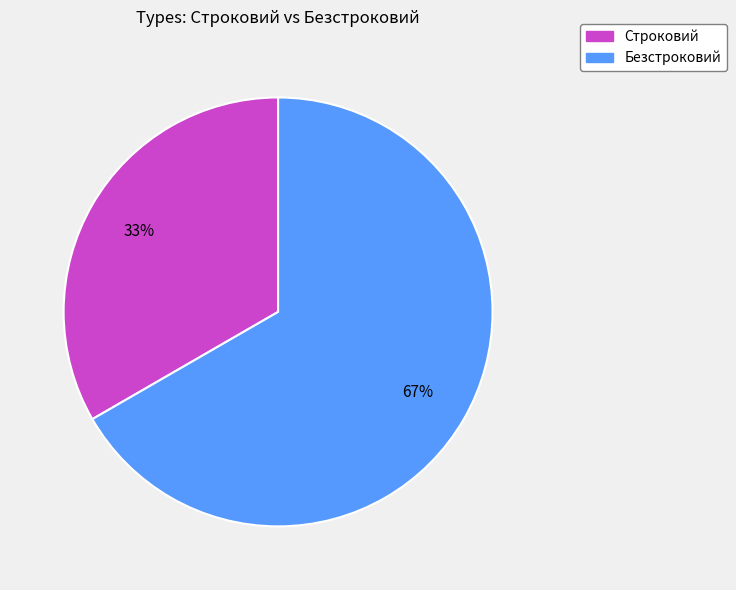

How many segments does this pie chart have?

2